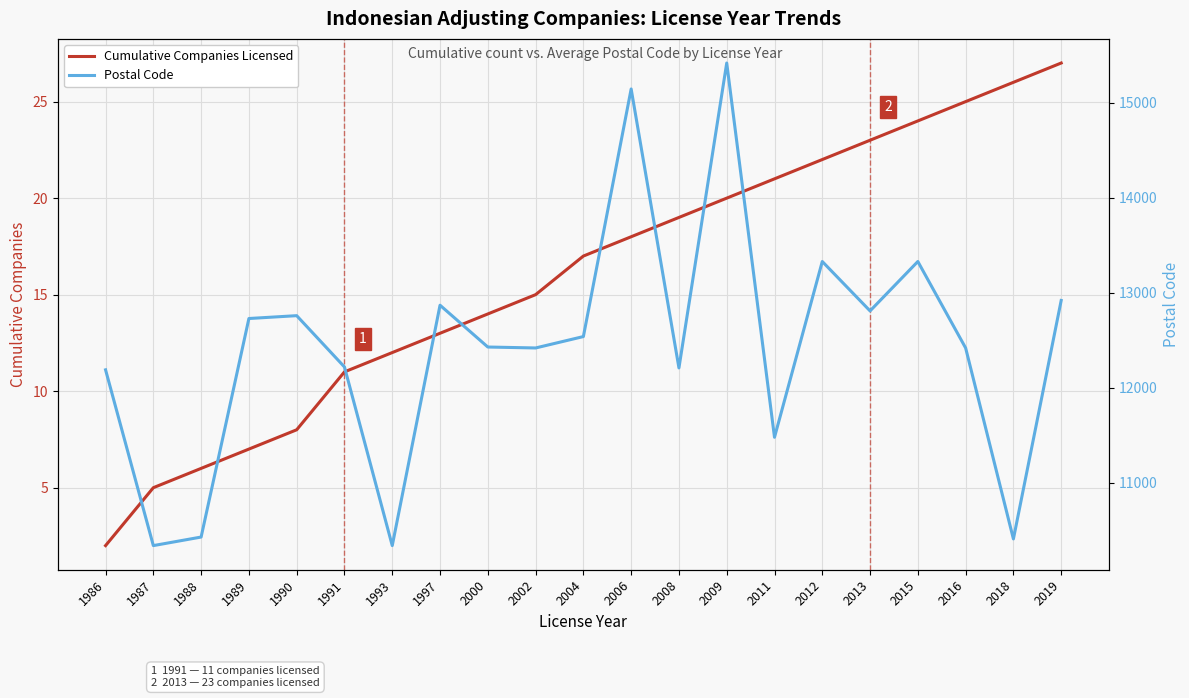

What is the greatest value displayed?

15419